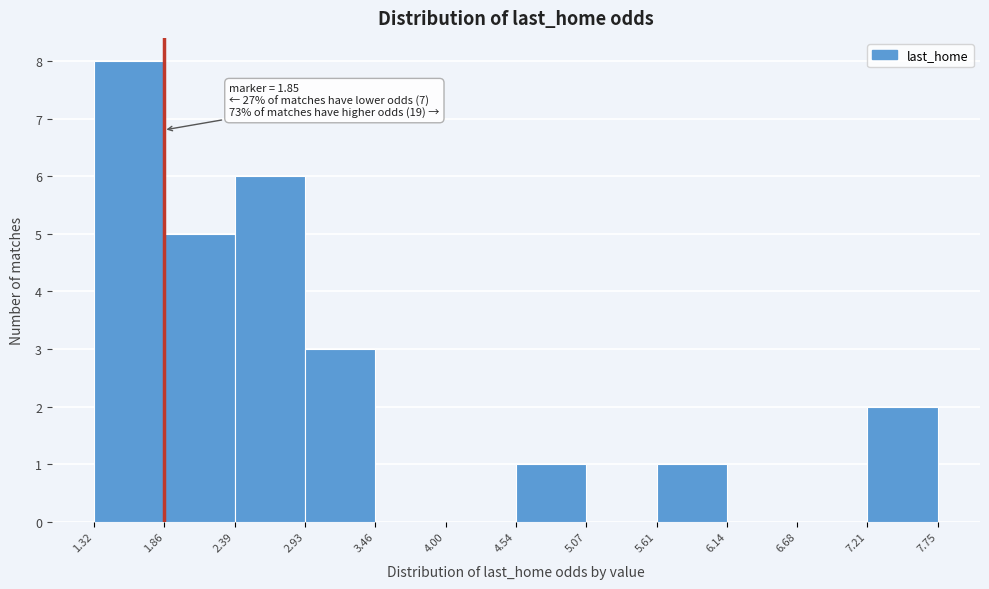

Which range on the x-axis has the tallest bar?

1.32 to 1.86